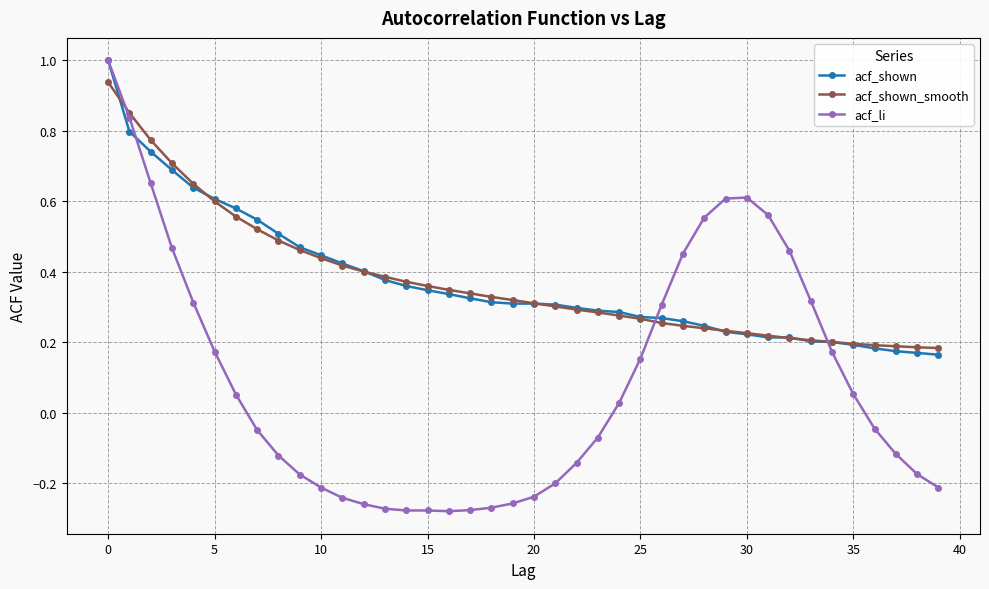

Which series has the widest spread of values?

acf_li